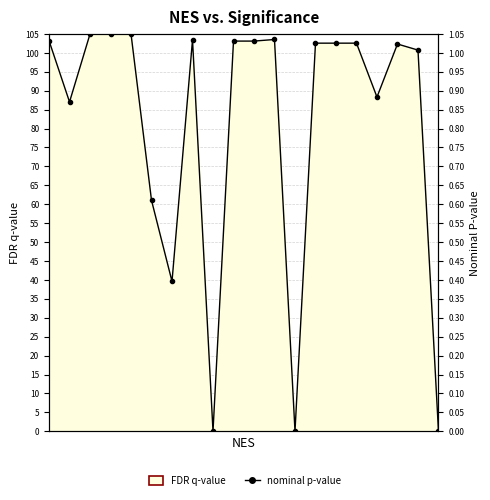

List the labels in order of value, smallest first.

12, 19, 8, 6, 5, 1, 16, 18, 17, 13, 14, 15, 9, 10, 0, 7, 11, 4, 2, 3